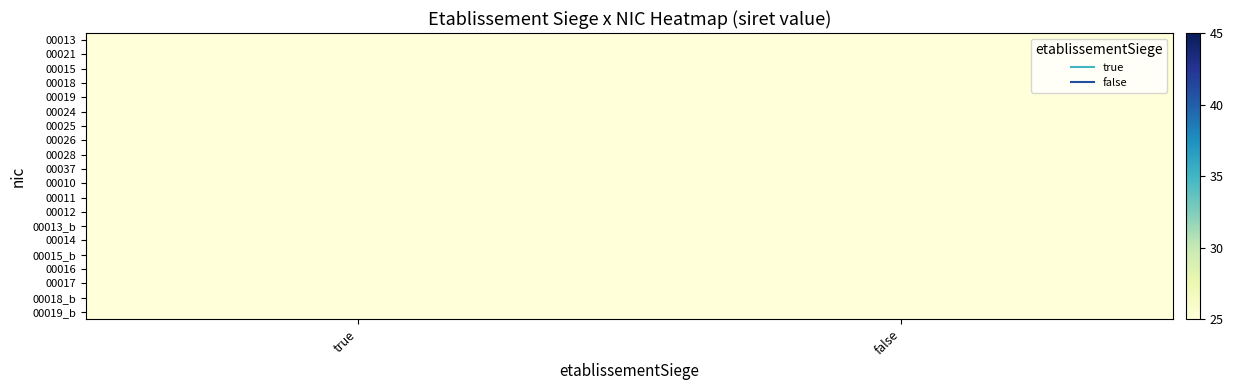

How many series are shown in this chart?

20